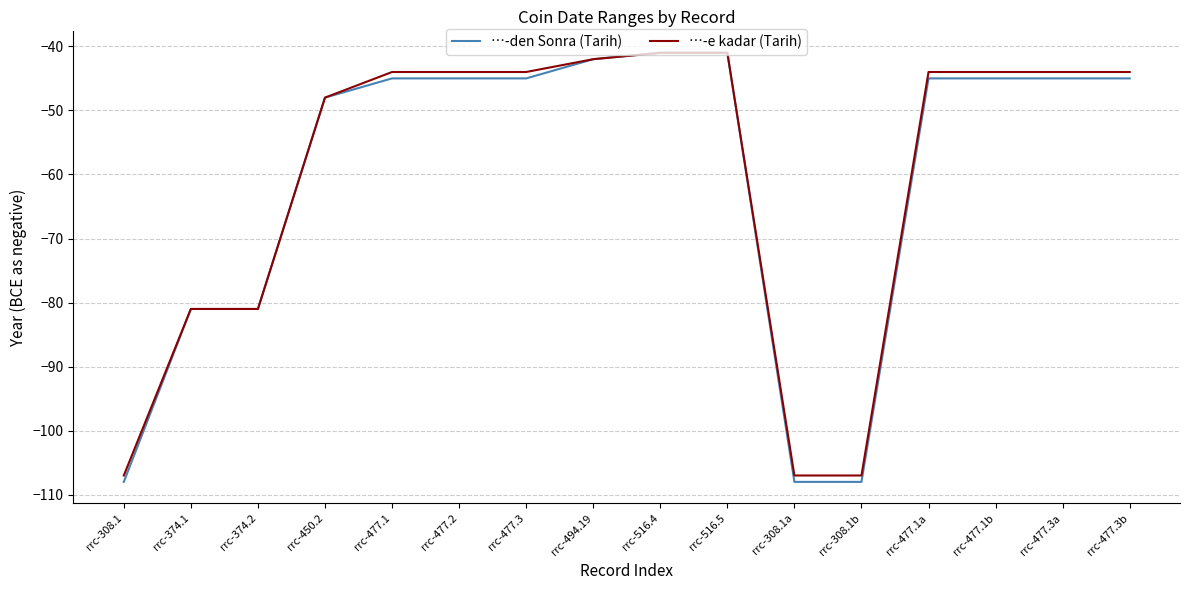

What position from the right is rrc-308.1?

16